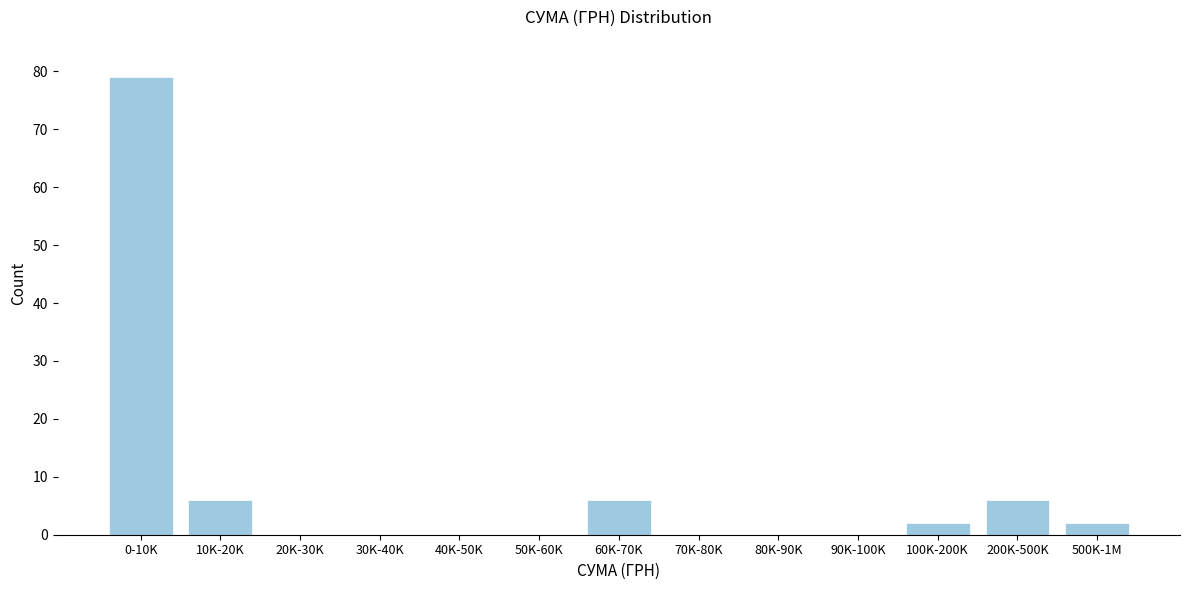

Reading left to right, extract all data points from this chart.

0-10K=79	10K-20K=6	20K-30K=0	30K-40K=0	40K-50K=0	50K-60K=0	60K-70K=6	70K-80K=0	80K-90K=0	90K-100K=0	100K-200K=2	200K-500K=6	500K-1M=2